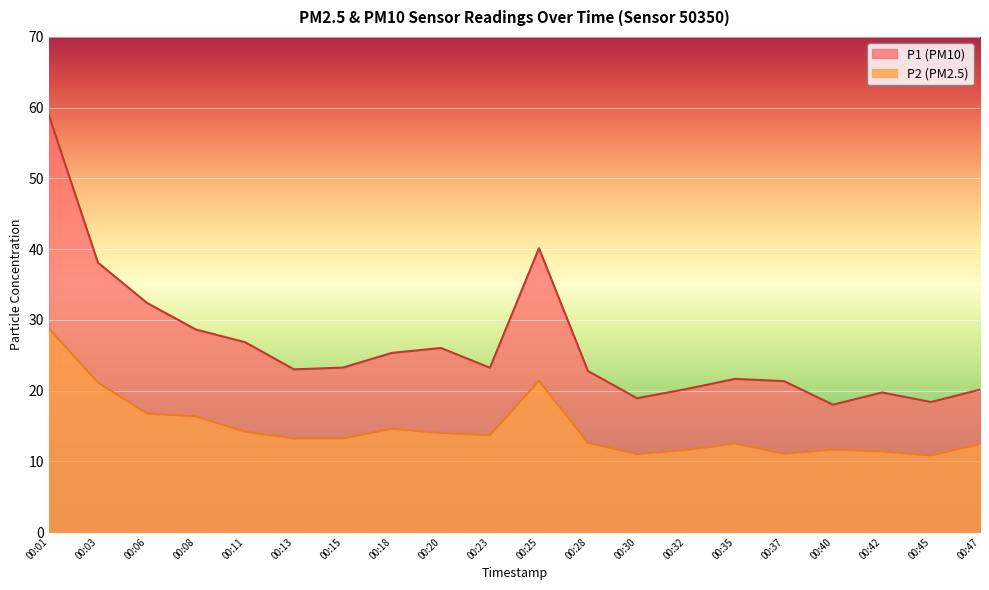

At which label is P1 closest to 38?

00:03